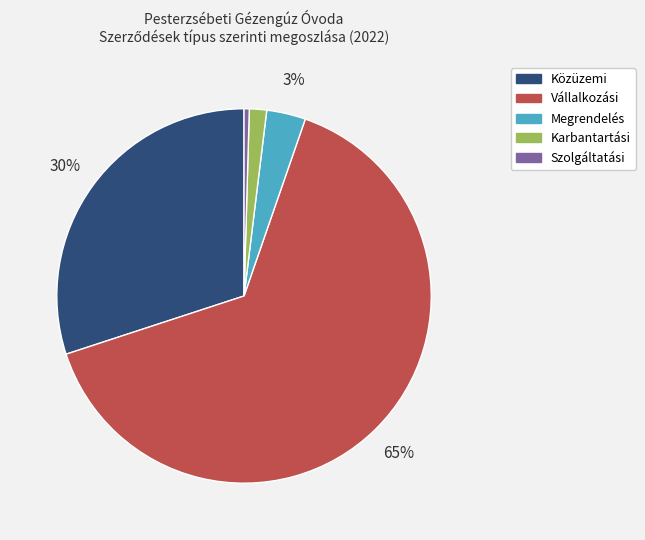

Does any single category account for the majority?

Yes